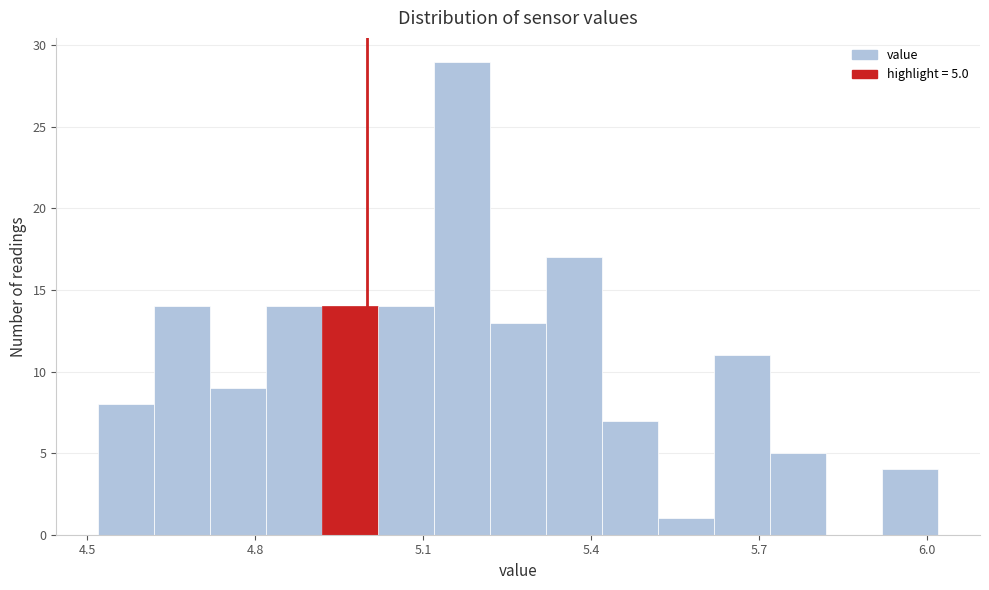

Read against the x-axis, roughly where is the centre of the tallest bar?

5.15